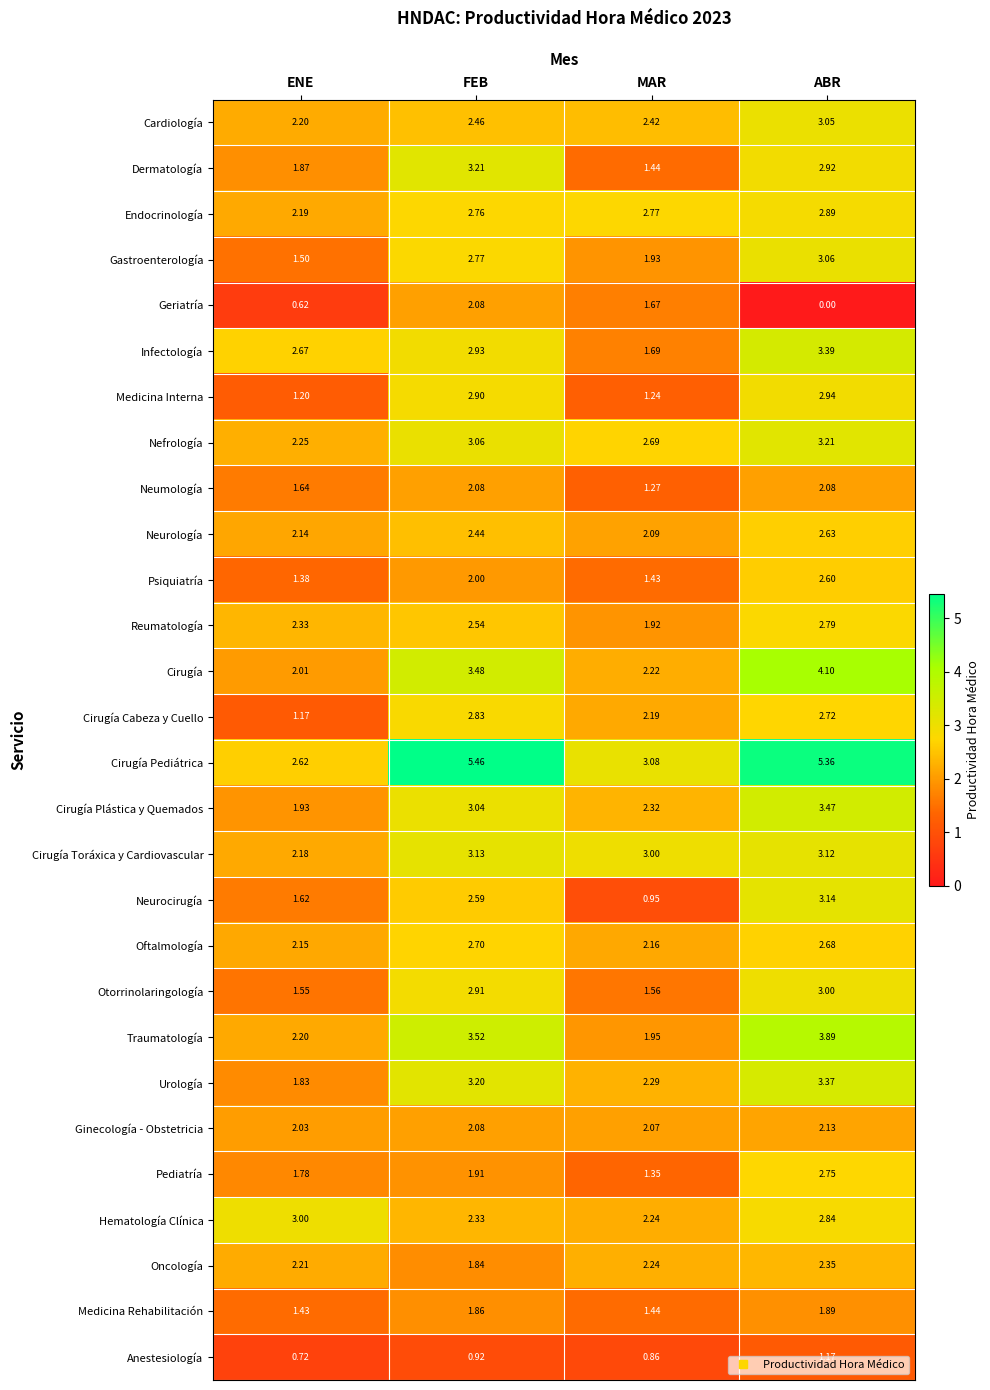

How many distinct data groups are displayed?

28